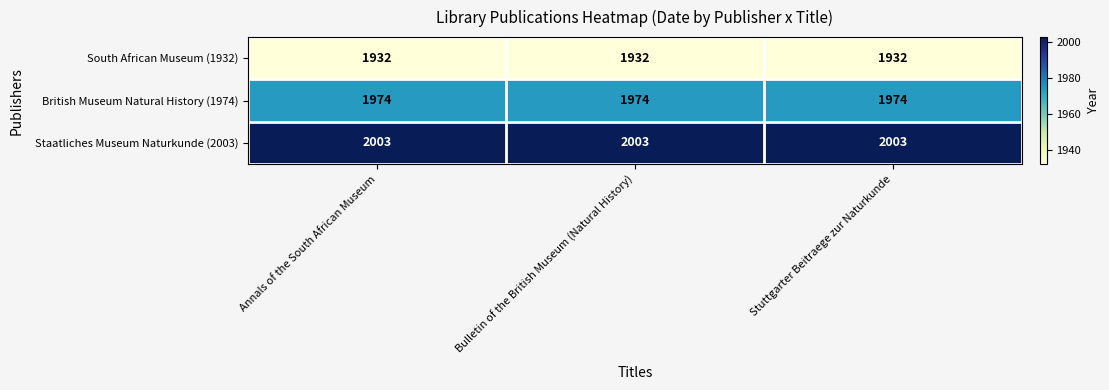

What value does the British Museum Natural History (1974) series have at Stuttgarter Beitraege zur Naturkunde?

1974